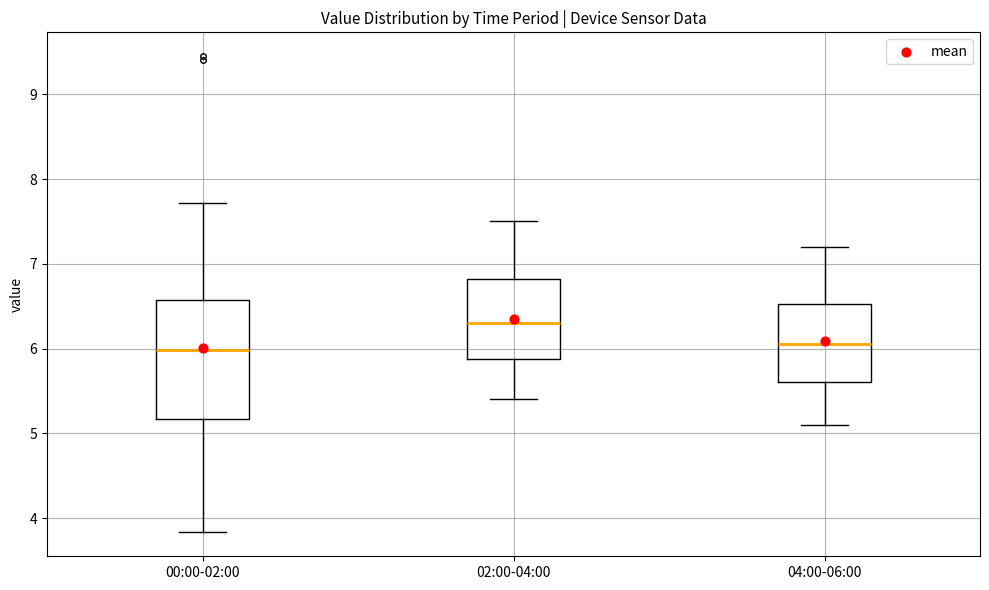

Where is the lower edge of the box for 00:00-02:00 on the y-axis? The values are not printed on the chart, so give them approximately, as read against the axis.

5.2